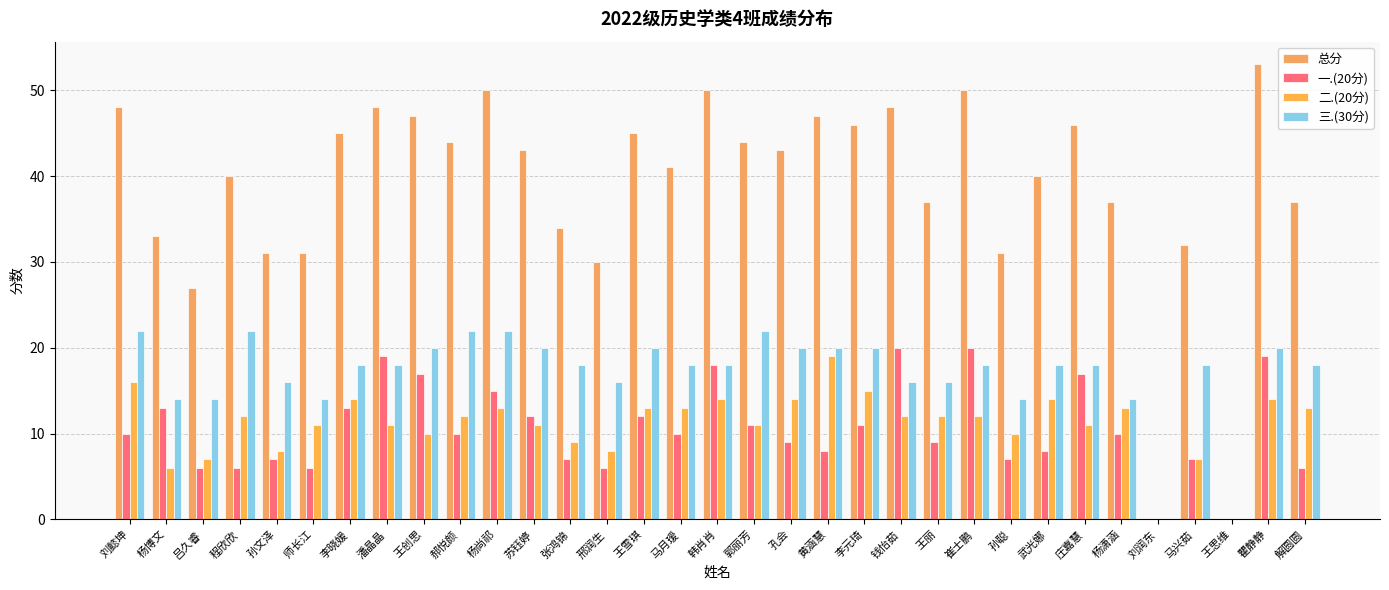

Rank the categories by 三.(30分) value from lowest to highest.

刘润东, 王思维, 杨博文, 吕久睿, 师长江, 孙聪, 杨潇涵, 孙文泽, 邢润生, 钱怡茹, 王丽, 李晓媛, 潘晶晶, 张鸿锦, 马月瑷, 韩肖肖, 崔士鹏, 武光娜, 庄嘉慧, 马兴茹, 解圆圆, 王创思, 苏钰婷, 王雪琪, 孔会, 黄涵慧, 李元琦, 瞿静静, 刘懿坤, 程欣欣, 郝悦颜, 杨尚祁, 郭丽芳